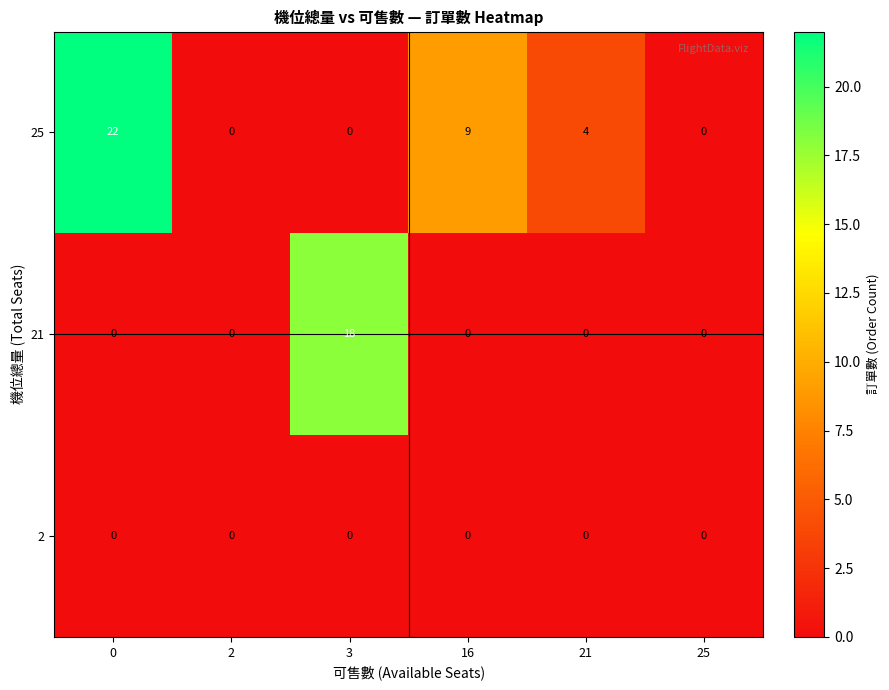

Count the 25 values in the range 0 to 9.

5